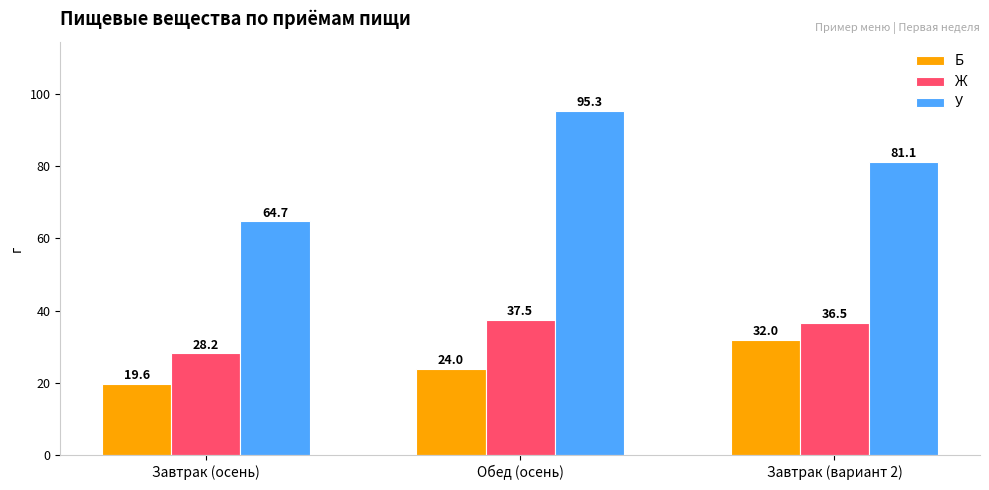

What is the smallest value displayed?

19.6